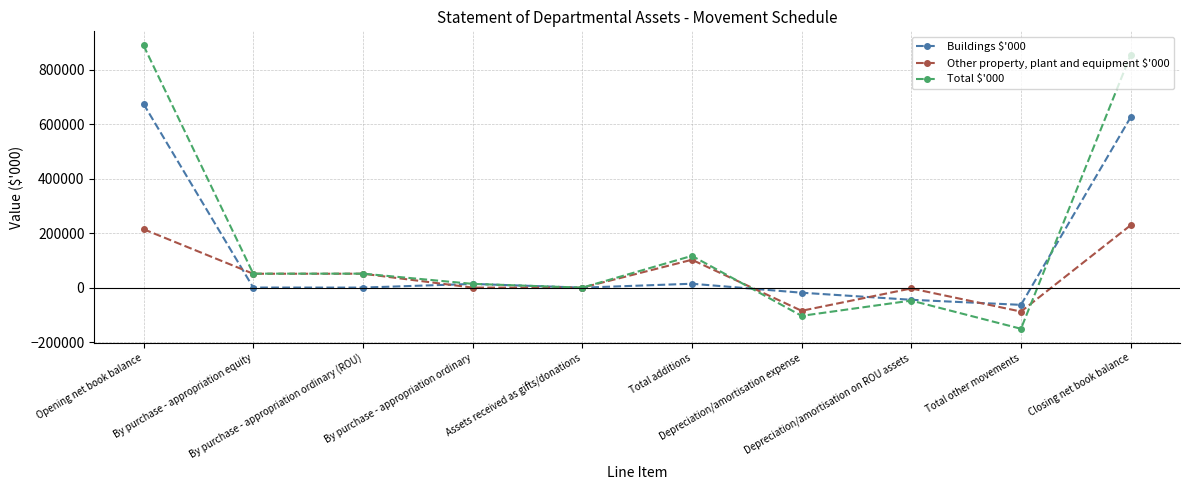

Which series ends up on top after the final intersection of Total $'000 and Other property, plant and equipment $'000?

Total $'000